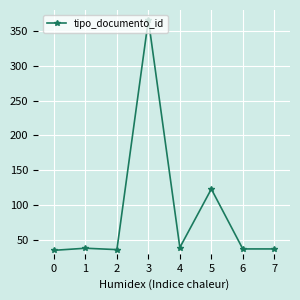

What is the change in value from 0 to 5?

+88